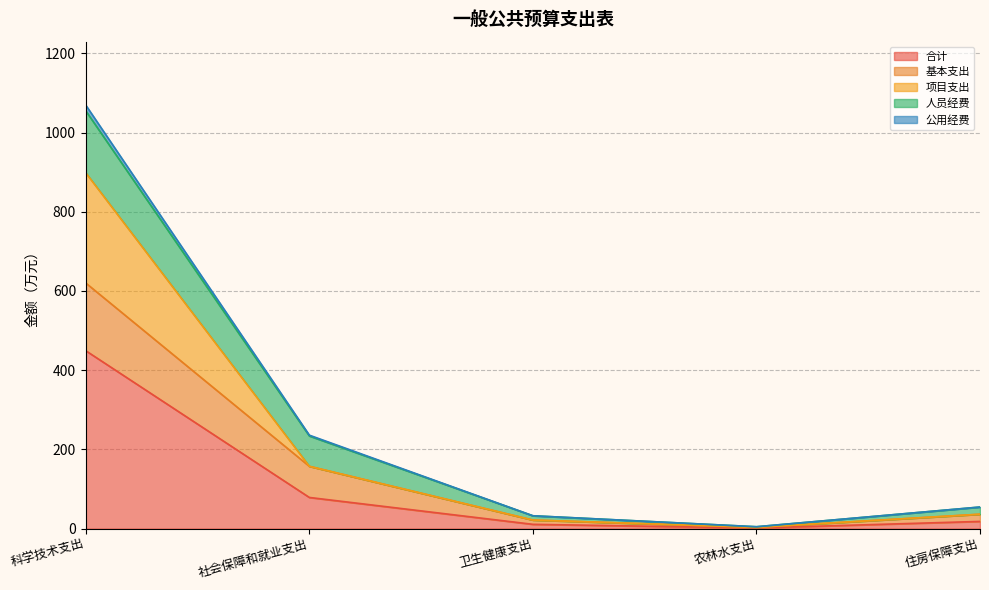

At which label is 合计 closest to 225?

社会保障和就业支出